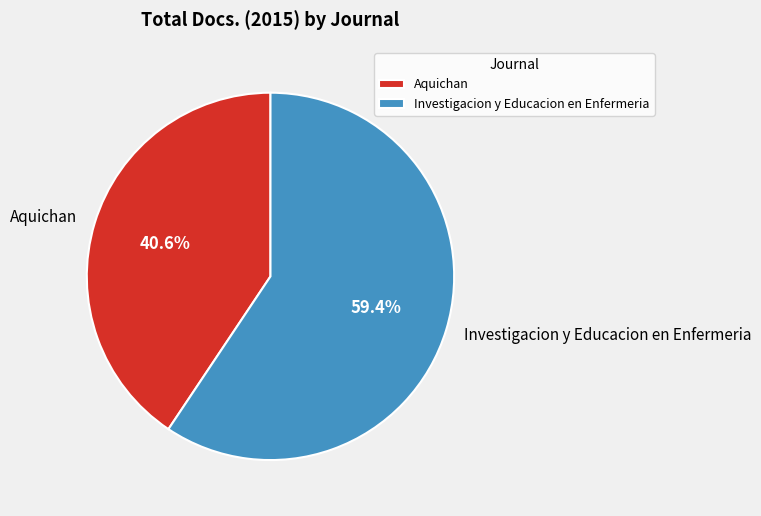

What is the ratio of the value at Aquichan to the value at Investigacion y Educacion en Enfermeria?

0.7